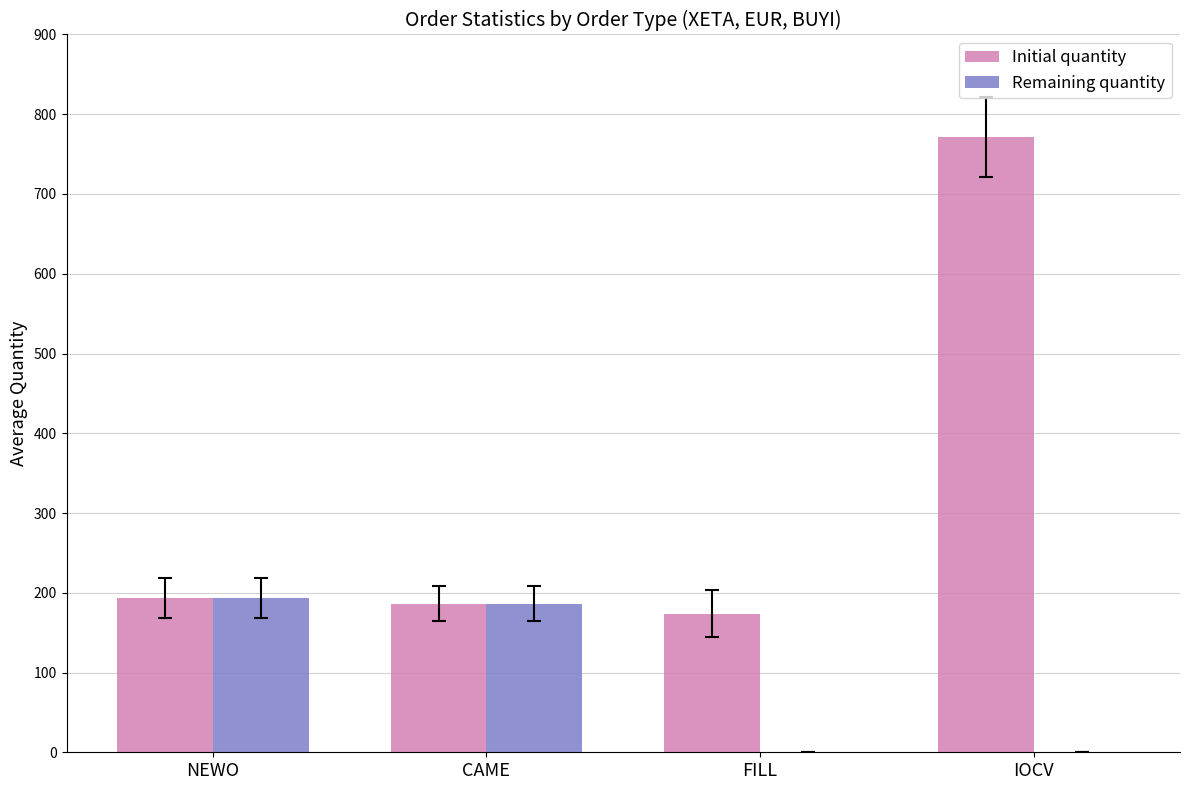

True or false: Initial quantity has a value of 1198 at IOCV.

False